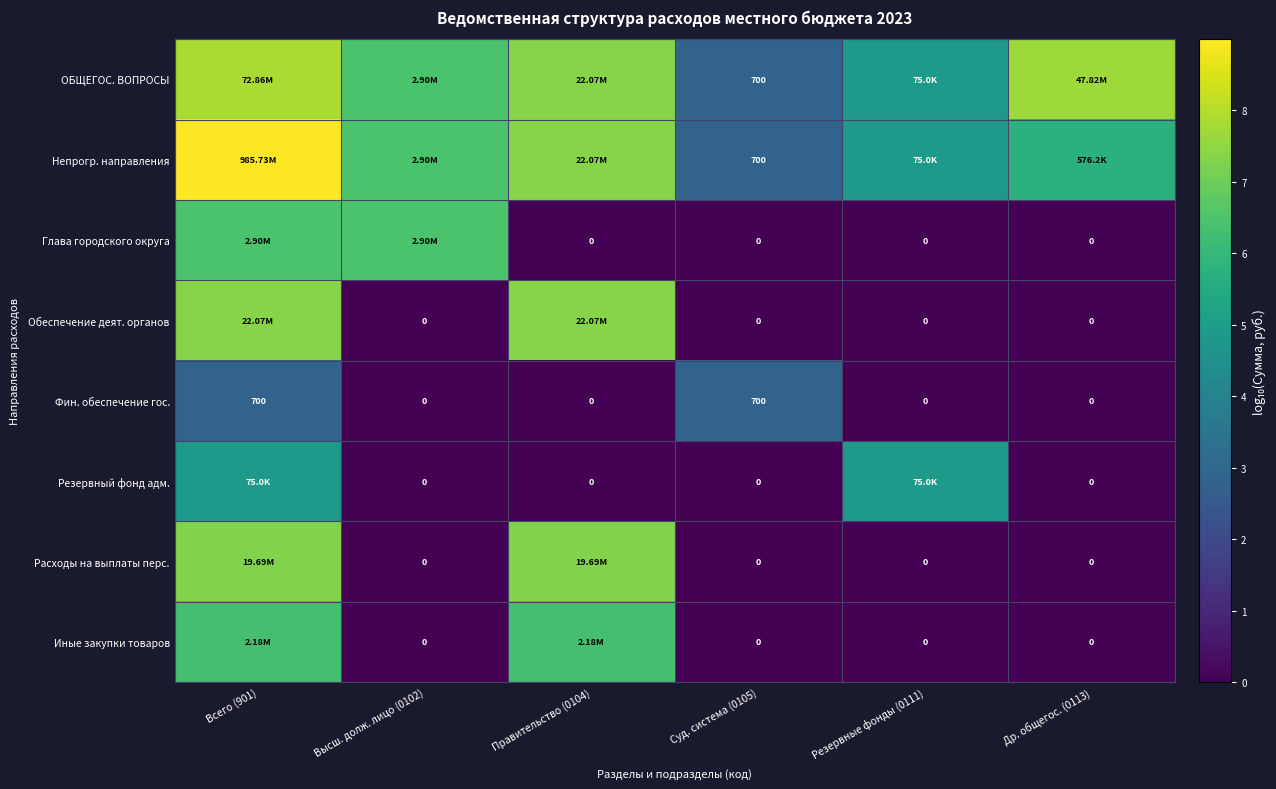

Which has a higher value, Всего (901) or Правительство (0104)?

Всего (901)